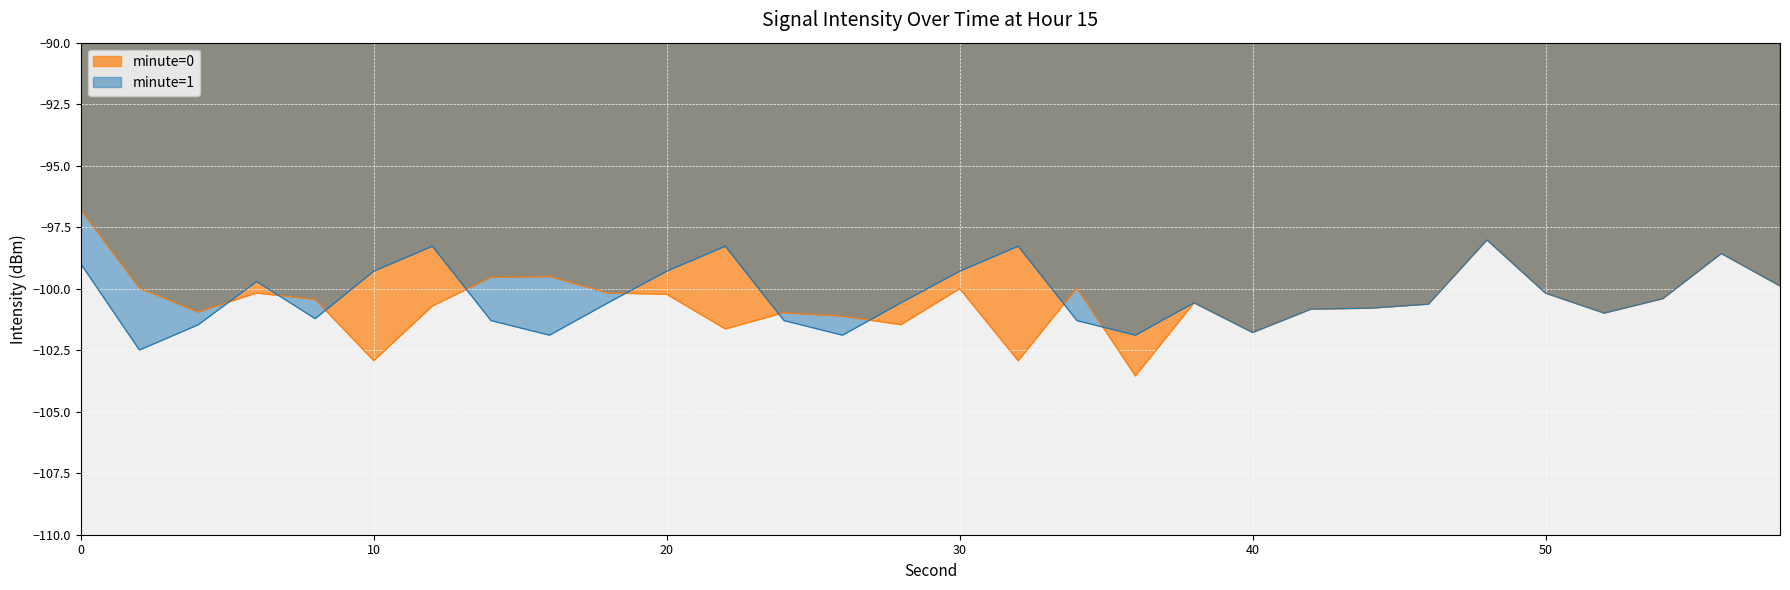

What is the difference between the maximum and minimum values?

6.7